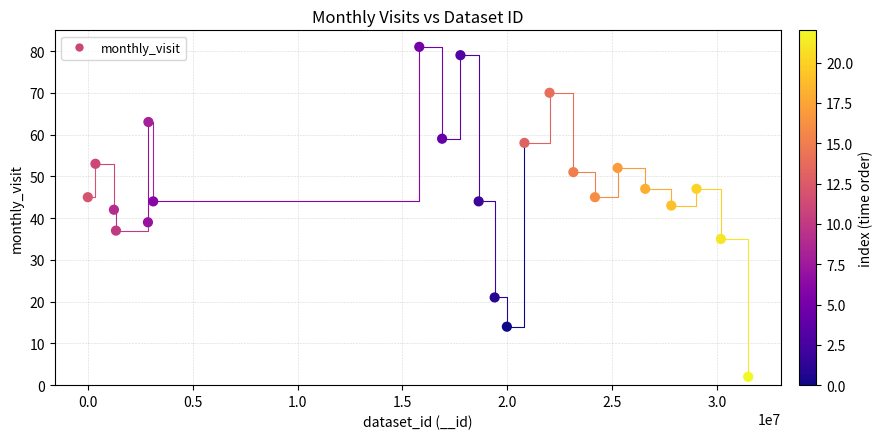

What Y value in the scatter plot is closest to 41?

42